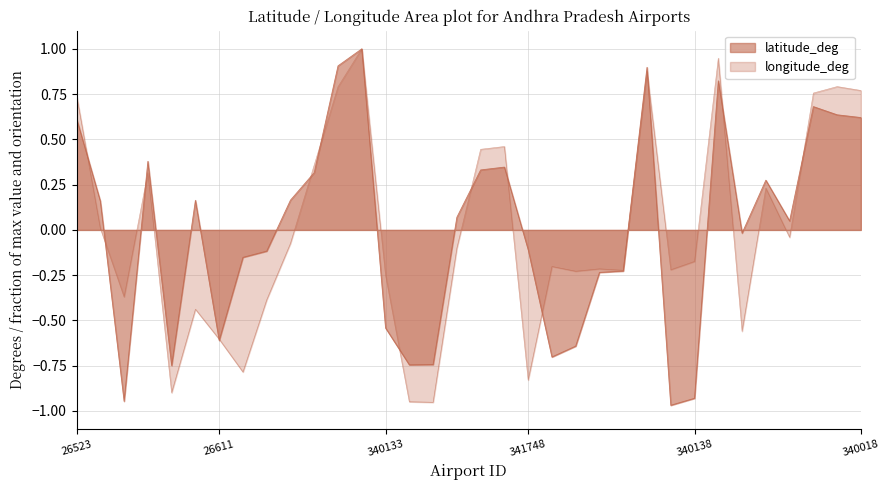

Is it true that latitude_deg equals -0.5 at 340133?

True